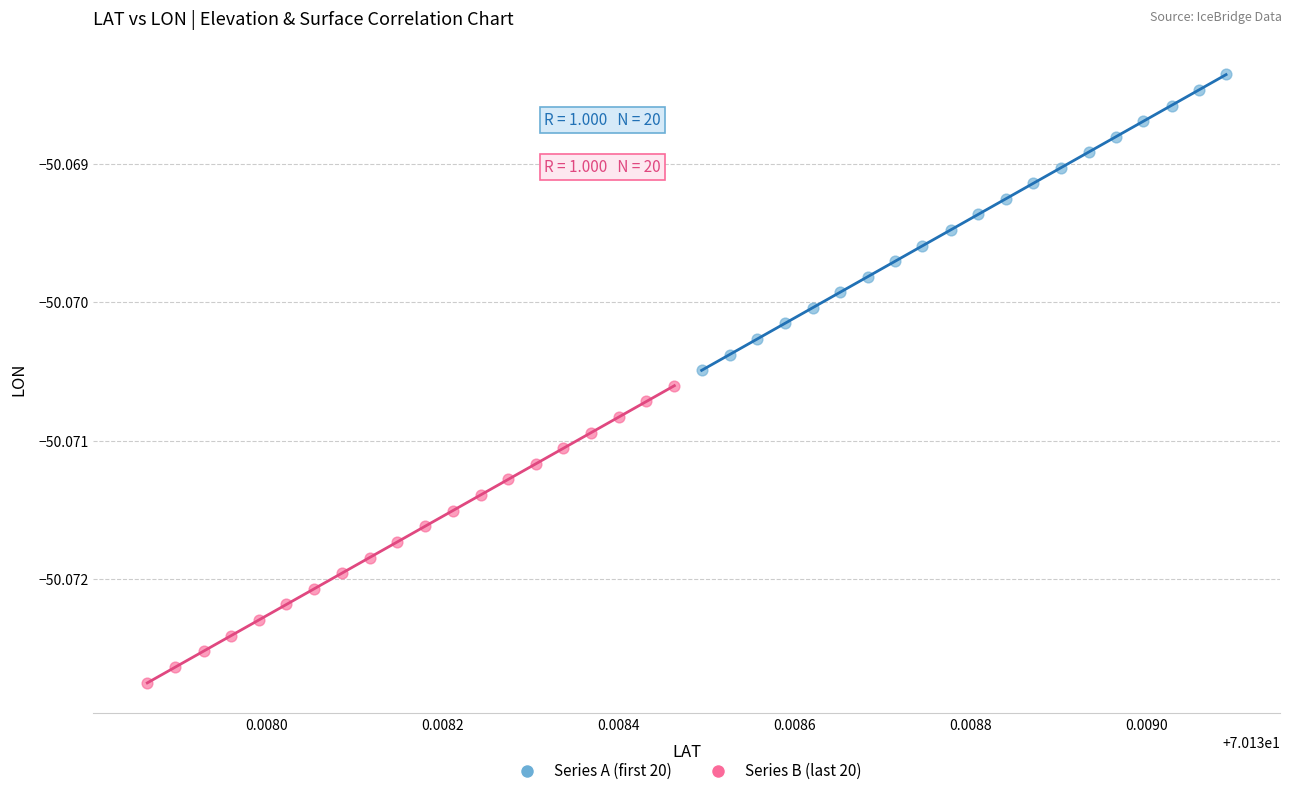

Which series reaches the maximum Y coordinate?

Series A (first 20)